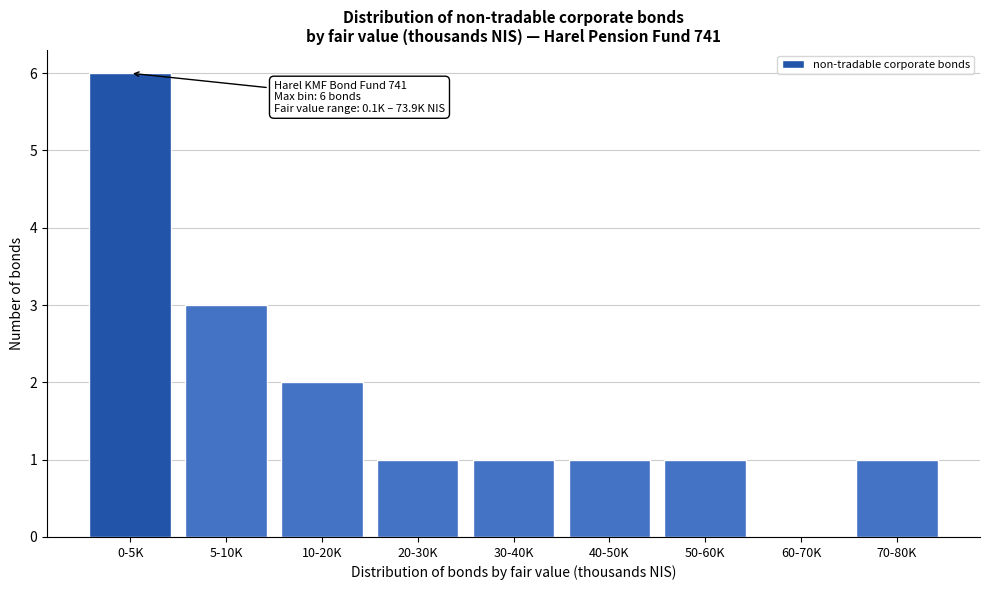

Reading left to right, what are all the values shown in this chart?

0-5K=6	5-10K=3	10-20K=2	20-30K=1	30-40K=1	40-50K=1	50-60K=1	60-70K=0	70-80K=1